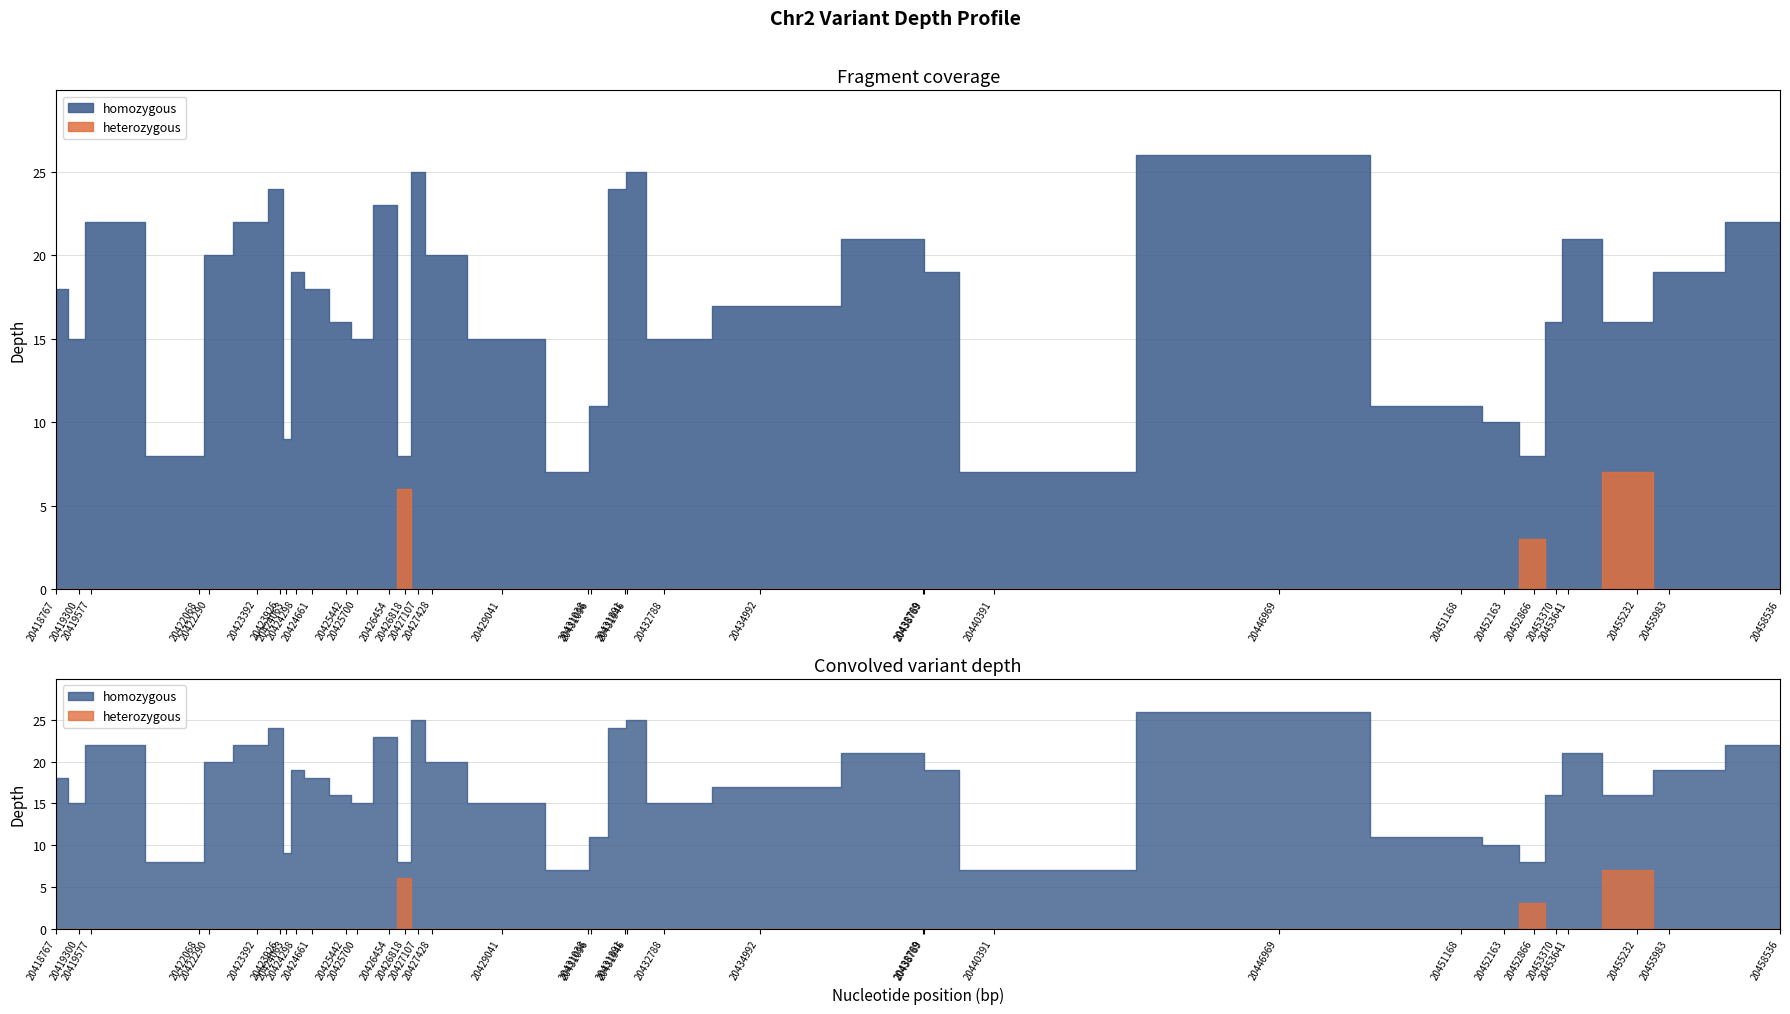

Reading right to left, list all the values displayed in this chart.

homozygous: 22	19	16	21	16	8	10	11	26	7	19	21	17	15	25	24	11	7	15	20	25	8	23	15	16	18	19	9	24	22	20	8	22	15	18
heterozygous: 0	0	7	0	0	3	0	0	0	0	0	0	0	0	0	0	0	0	0	0	0	6	0	0	0	0	0	0	0	0	0	0	0	0	0